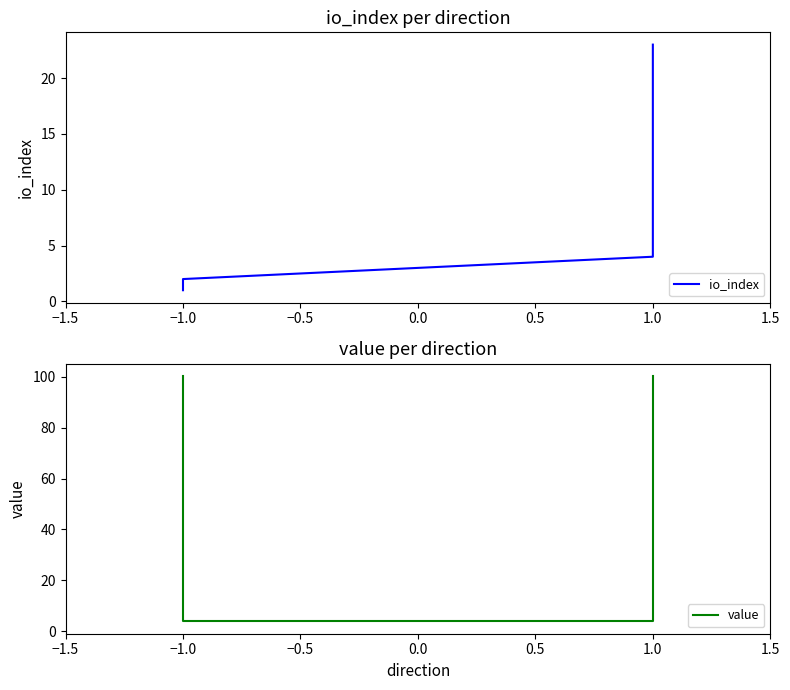

Where is value nearest to the value 52?

−1.0